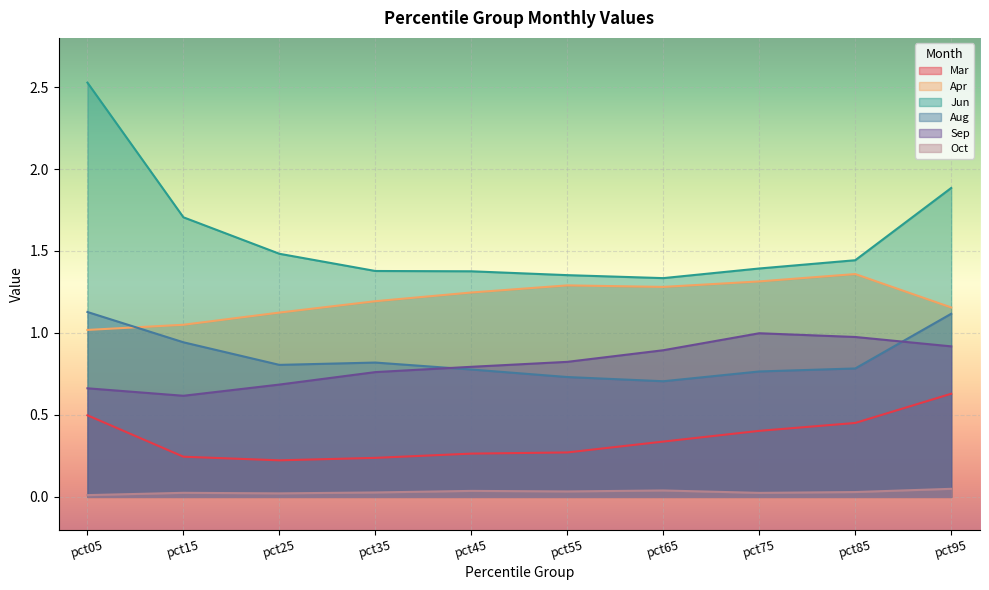

Reading right to left, transcribe all the data shown in this chart.

Mar: pct95=0.6	pct85=0.5	pct75=0.4	pct65=0.3	pct55=0.3	pct45=0.3	pct35=0.2	pct25=0.2	pct15=0.2	pct05=0.5
Apr: pct95=1.2	pct85=1.4	pct75=1.3	pct65=1.3	pct55=1.3	pct45=1.2	pct35=1.2	pct25=1.1	pct15=1.0	pct05=1.0
Jun: pct95=1.9	pct85=1.4	pct75=1.4	pct65=1.3	pct55=1.4	pct45=1.4	pct35=1.4	pct25=1.5	pct15=1.7	pct05=2.5
Aug: pct95=1.1	pct85=0.8	pct75=0.8	pct65=0.7	pct55=0.7	pct45=0.8	pct35=0.8	pct25=0.8	pct15=0.9	pct05=1.1
Sep: pct95=0.9	pct85=1.0	pct75=1.0	pct65=0.9	pct55=0.8	pct45=0.8	pct35=0.8	pct25=0.7	pct15=0.6	pct05=0.7
Oct: pct95=0.0	pct85=0.0	pct75=0.0	pct65=0.0	pct55=0.0	pct45=0.0	pct35=0.0	pct25=0.0	pct15=0.0	pct05=0.0